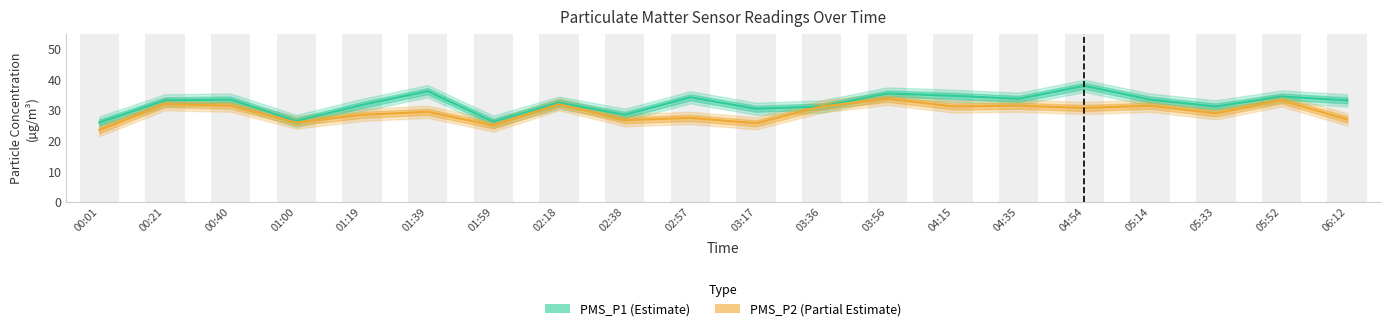

Is it true that PMS_P2 equals 45.9 at 05:14?

False